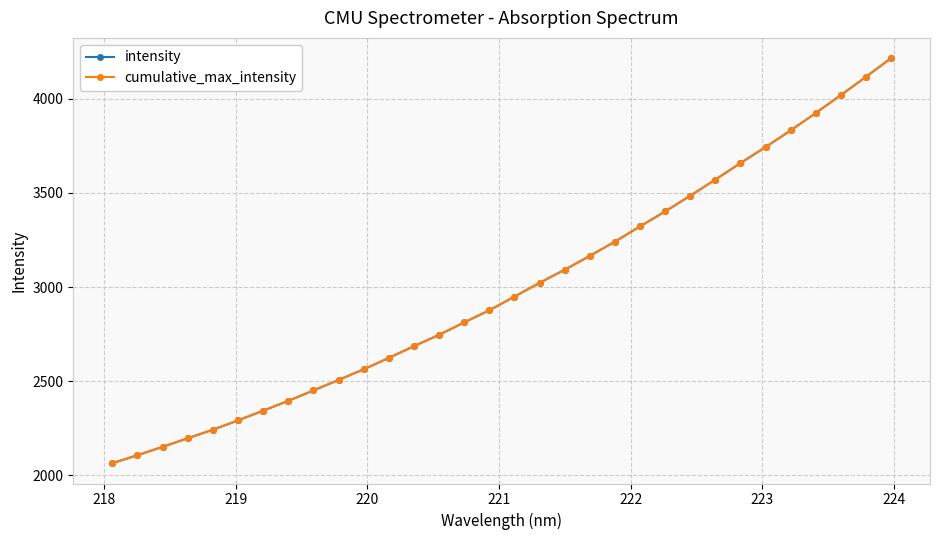

Does the chart have visible grid lines?

Yes